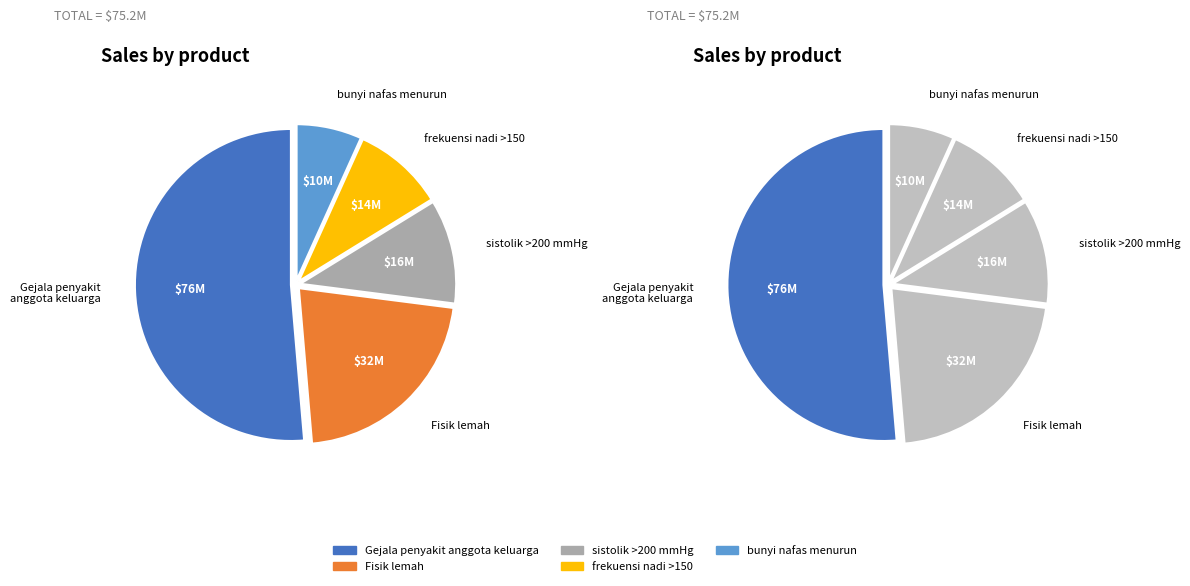

Combined, do Gejala penyakit
anggota keluarga and frekuensi nadi >150 account for over 50%?

Yes